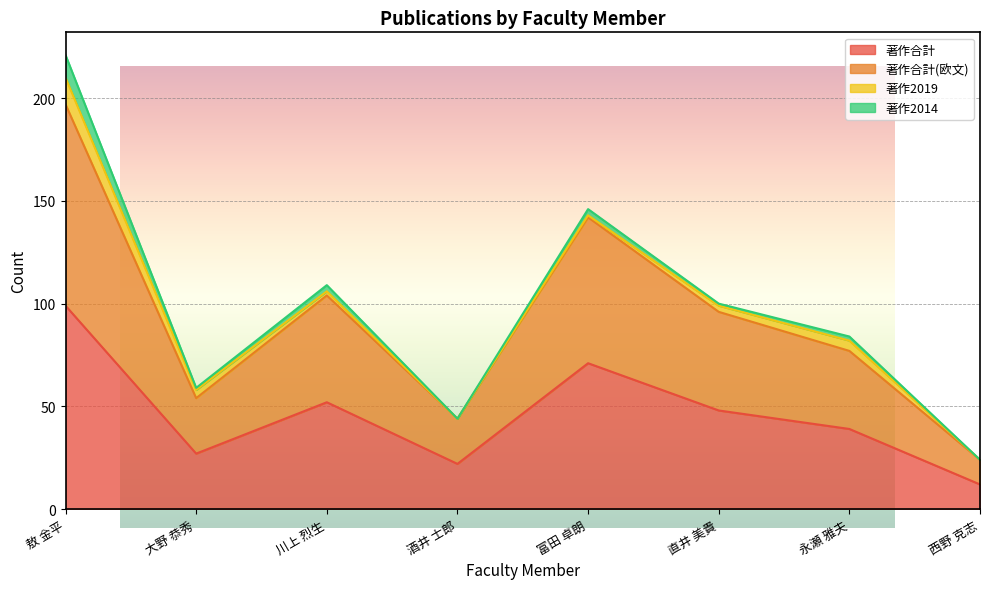

What position from the left is 大野 恭秀?

2